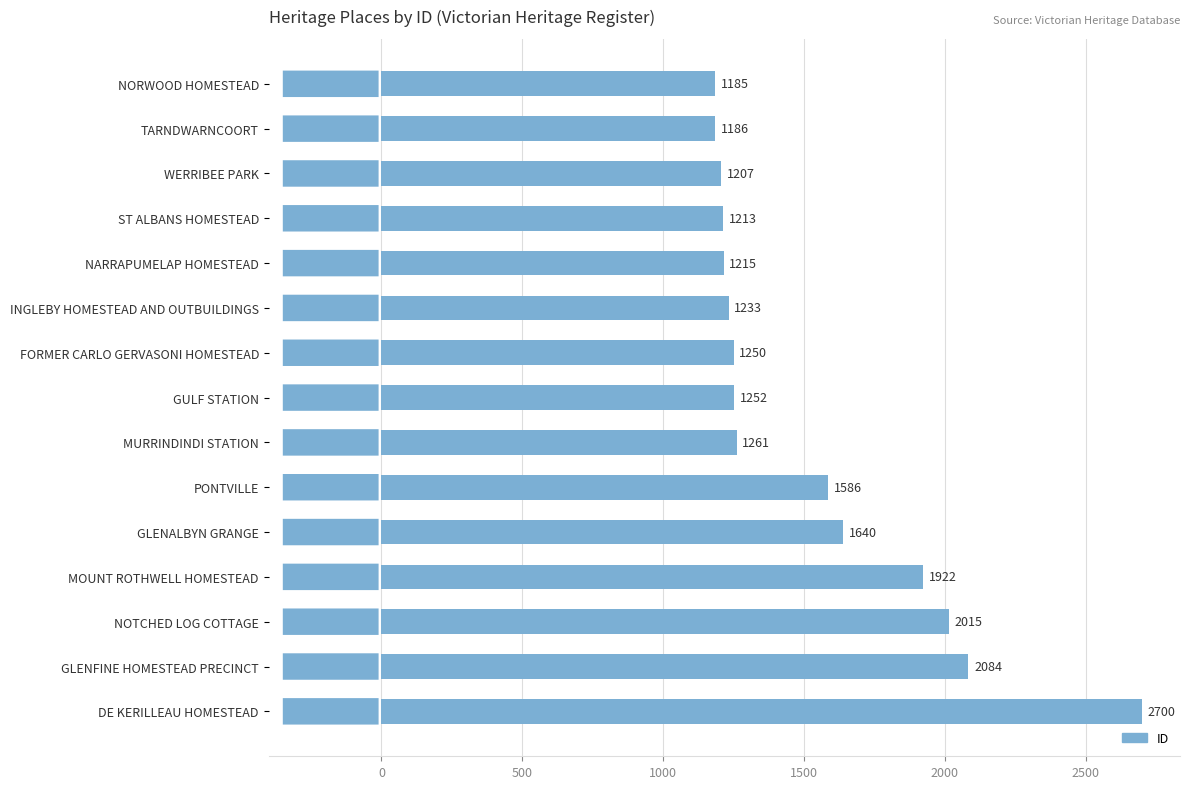

What value does the data have at MOUNT ROTHWELL HOMESTEAD, to the nearest 10?

1920